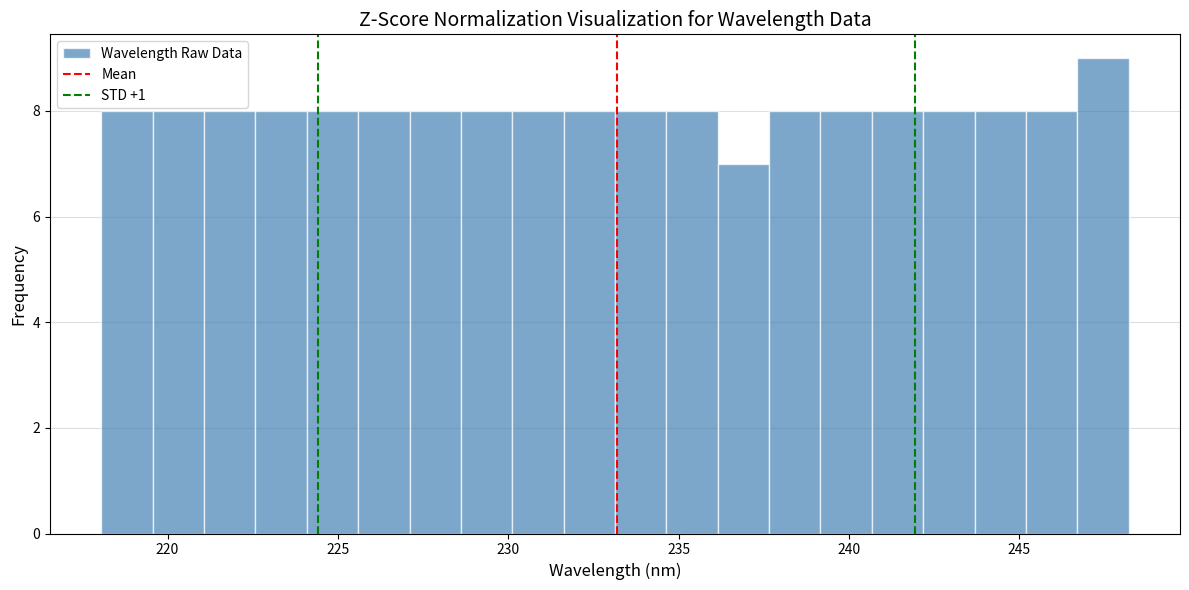

Read against the x-axis, roughly where is the centre of the tallest bar?

247.5